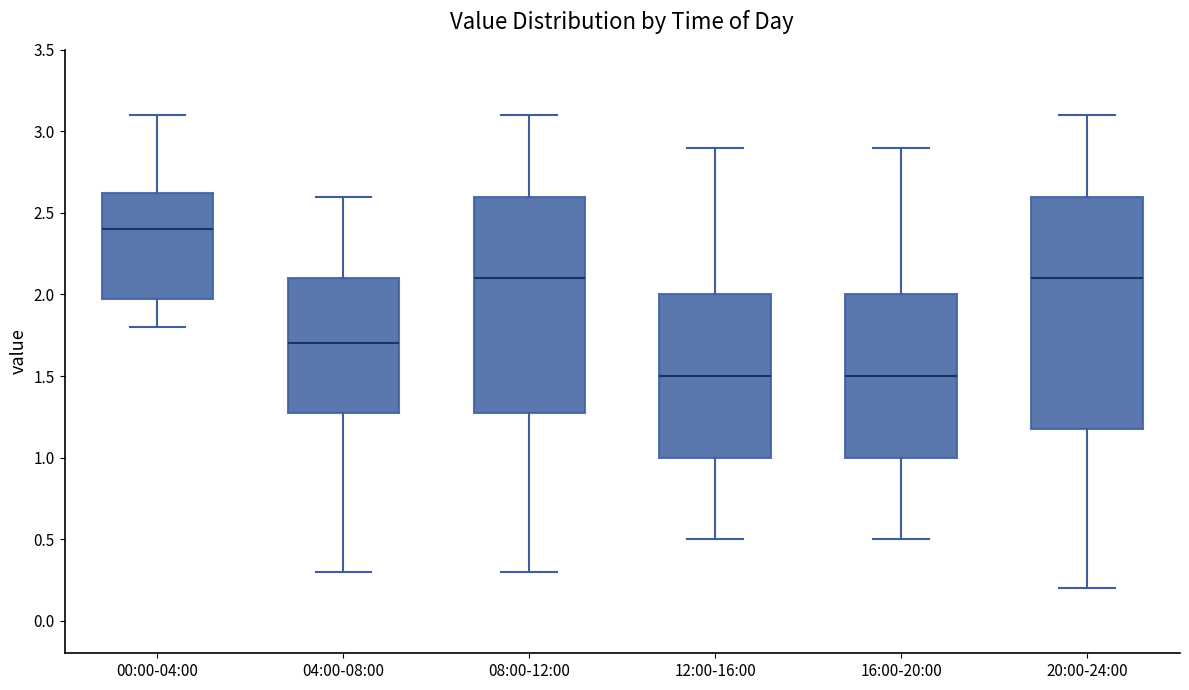

Which box is the tallest, from its lower edge to its upper edge?

20:00-24:00